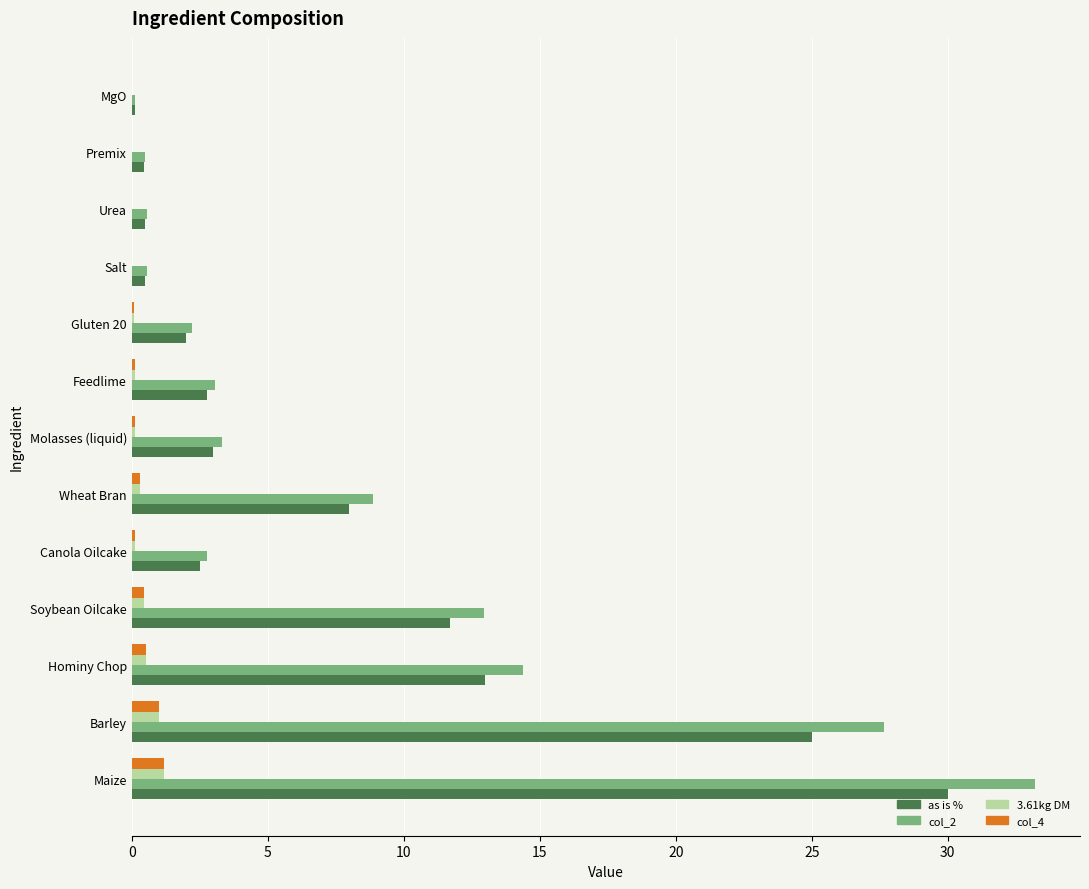

At which category is the sum across all series the highest?

Maize